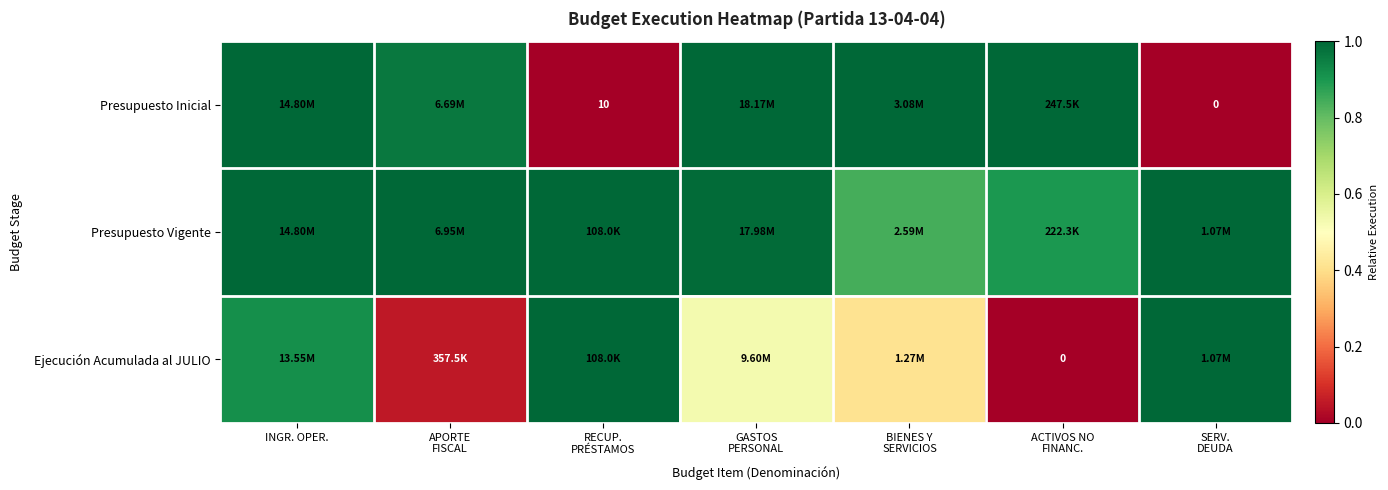

Read the Presupuesto Inicial value at APORTE FISCAL.

1.0